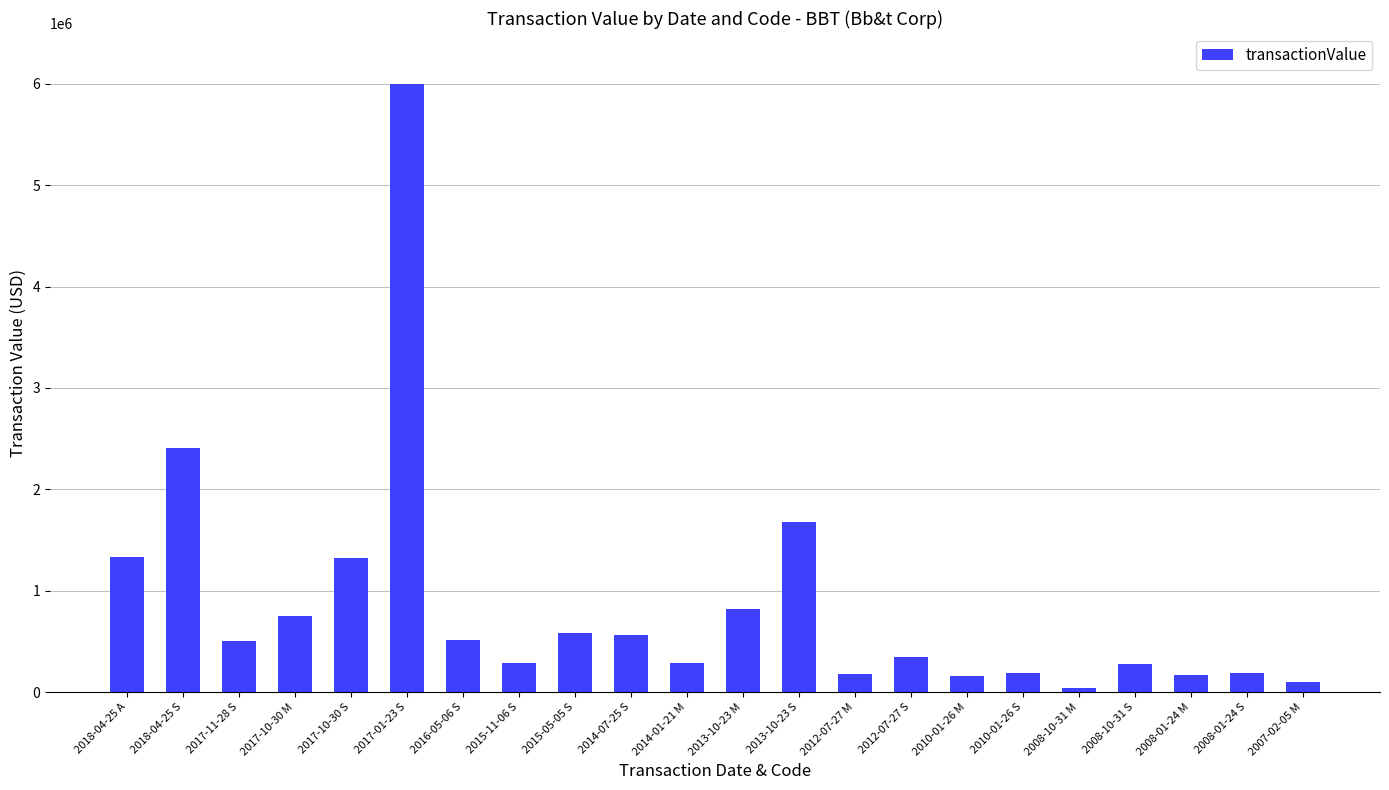

Between 2014-07-25 S and 2007-02-05 M, which is larger?

2014-07-25 S